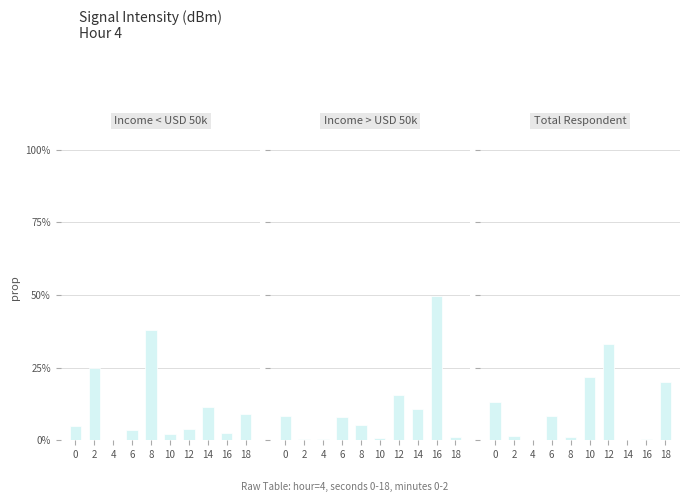

At which category does the chart reach its peak across all series?

16